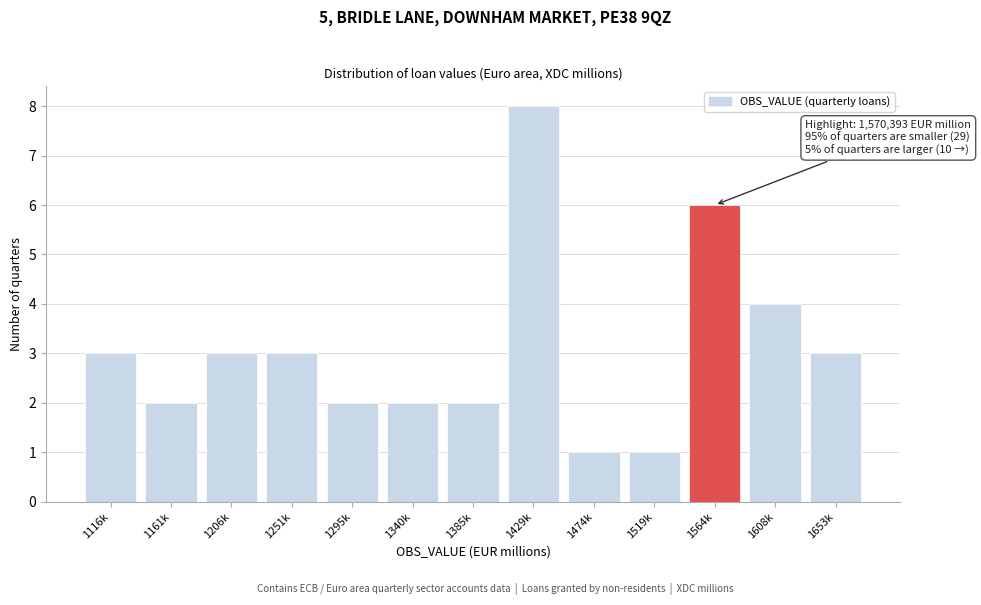

Reading left to right, extract all data points from this chart.

3	2	3	3	2	2	2	8	1	1	6	4	3